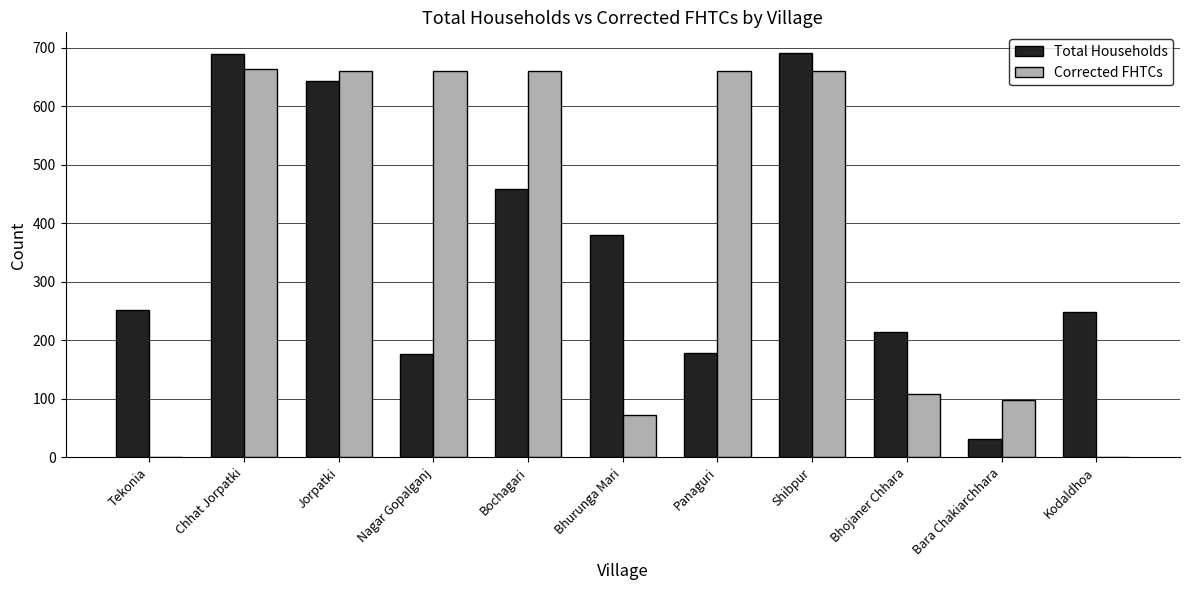

Between Tekonia and Shibpur, which series saw the biggest shift?

Corrected FHTCs